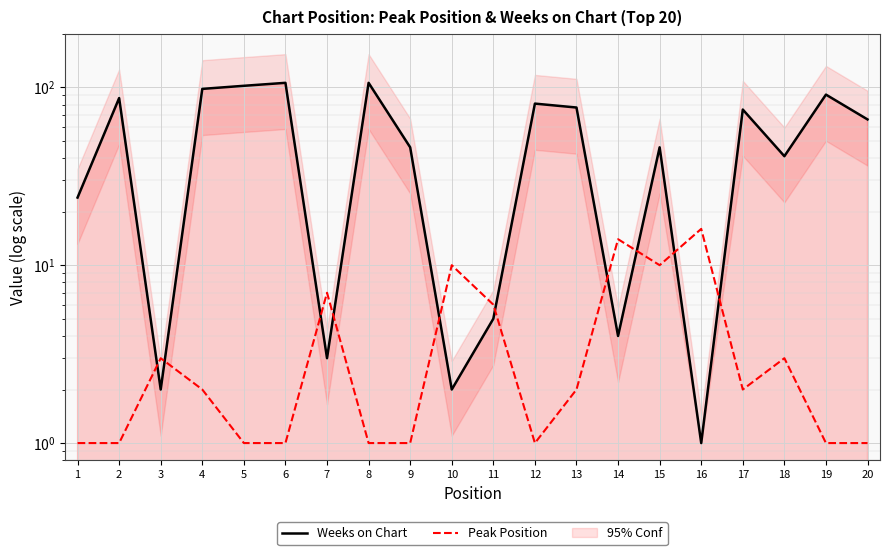

Between which two adjacent categories do Weeks on Chart and Peak Position first intersect?

2 and 3